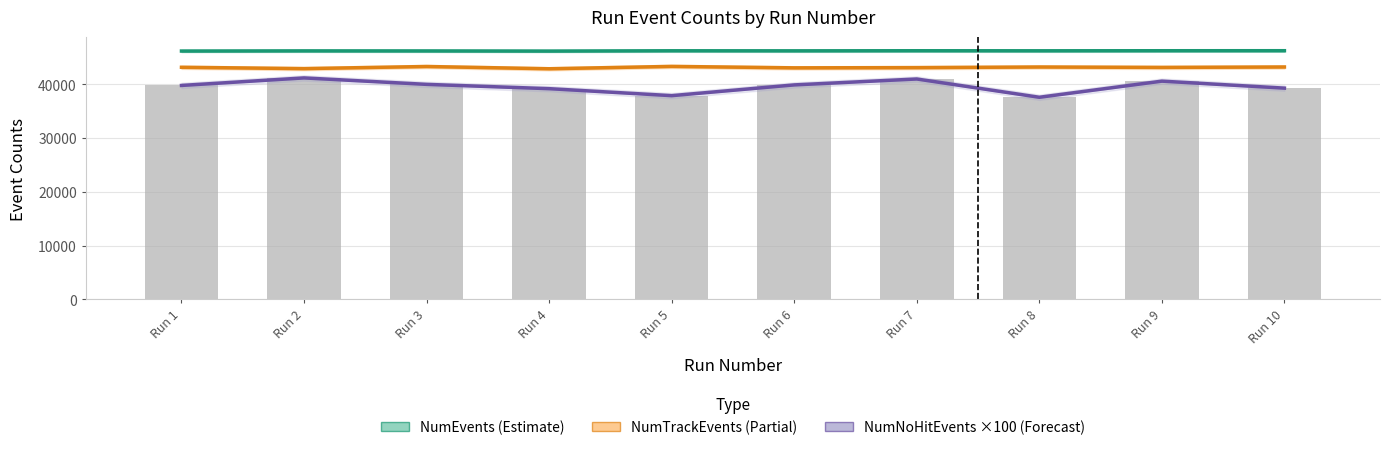

True or false: NumNoHitEvents (×100) has a value of 40000 at Run 3.

True